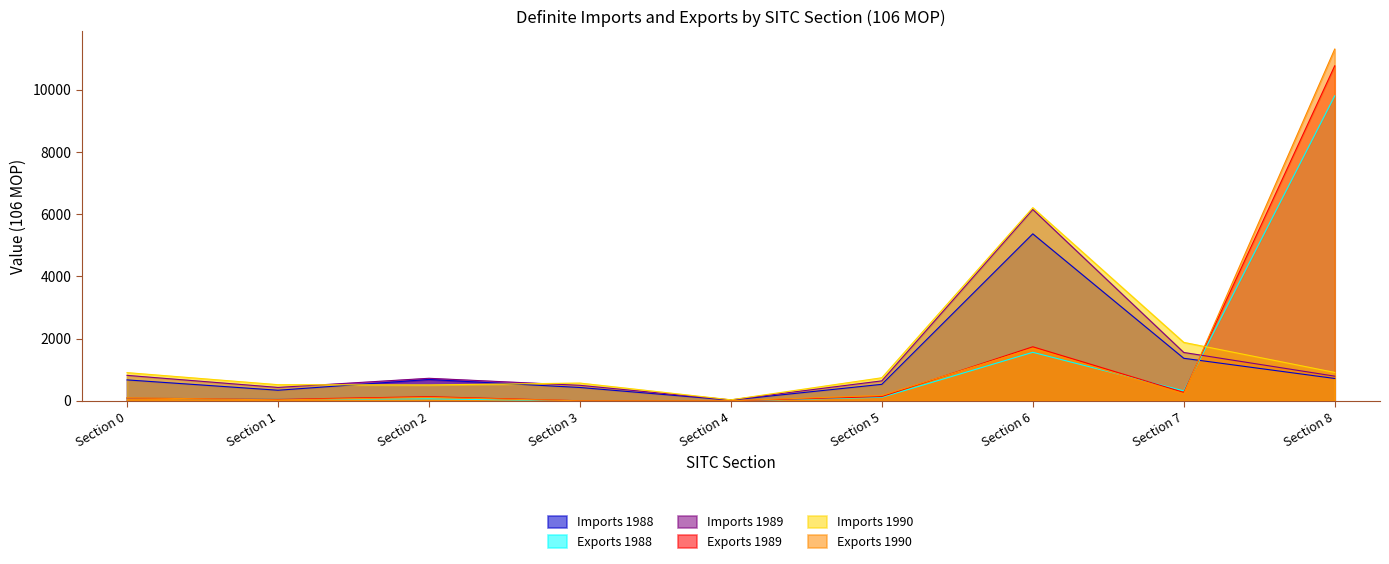

Does the chart have visible grid lines?

No